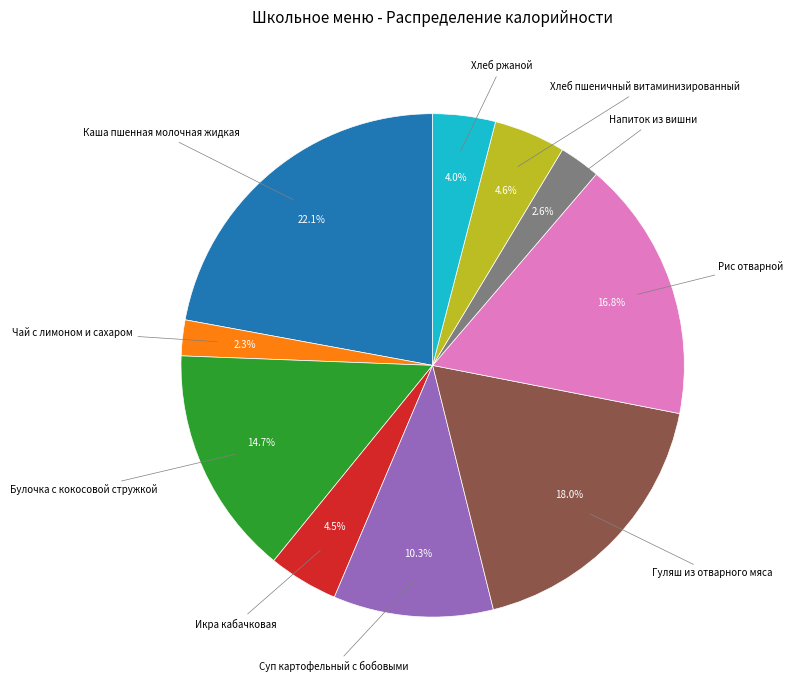

To the nearest percent, what portion does Рис отварной represent?

17%